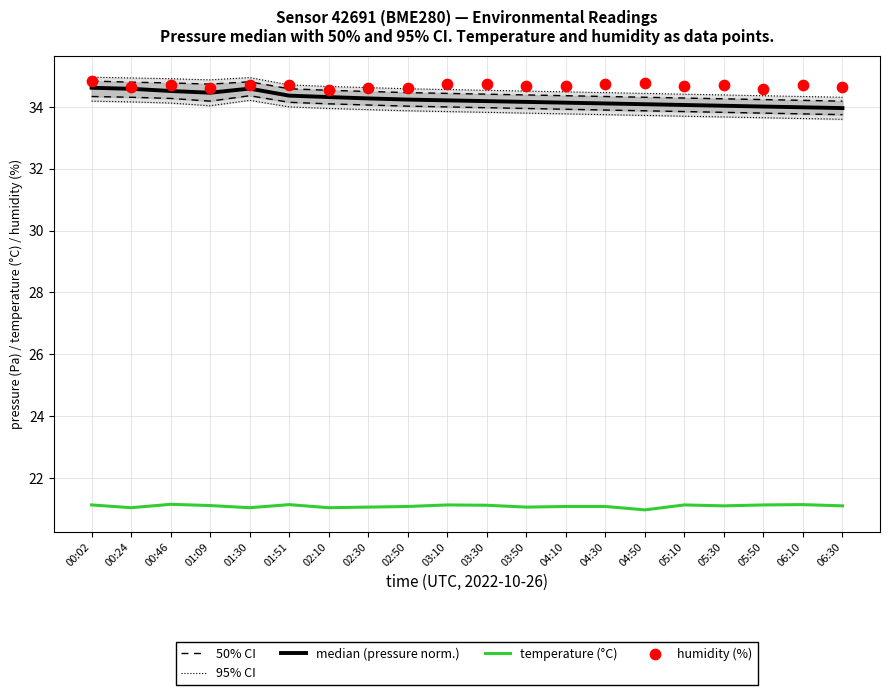

Which series reaches the minimum Y coordinate?

temperature (°C)